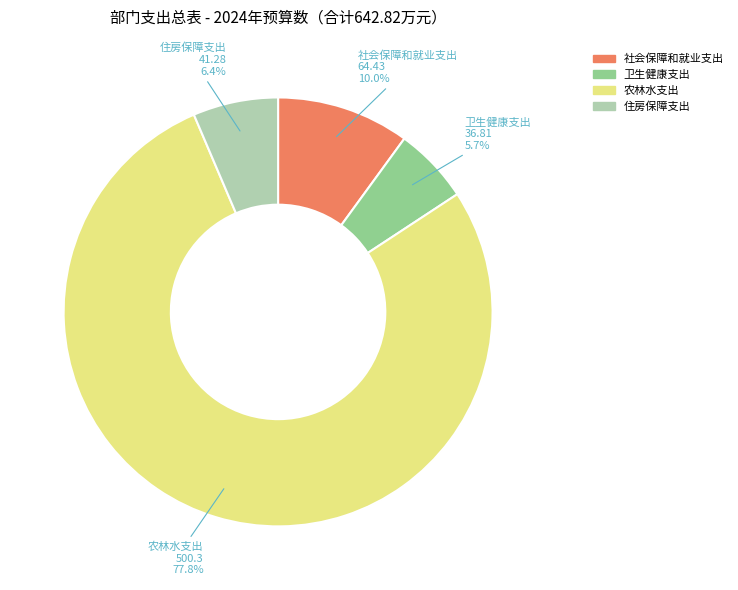

How many segments does this pie chart have?

4